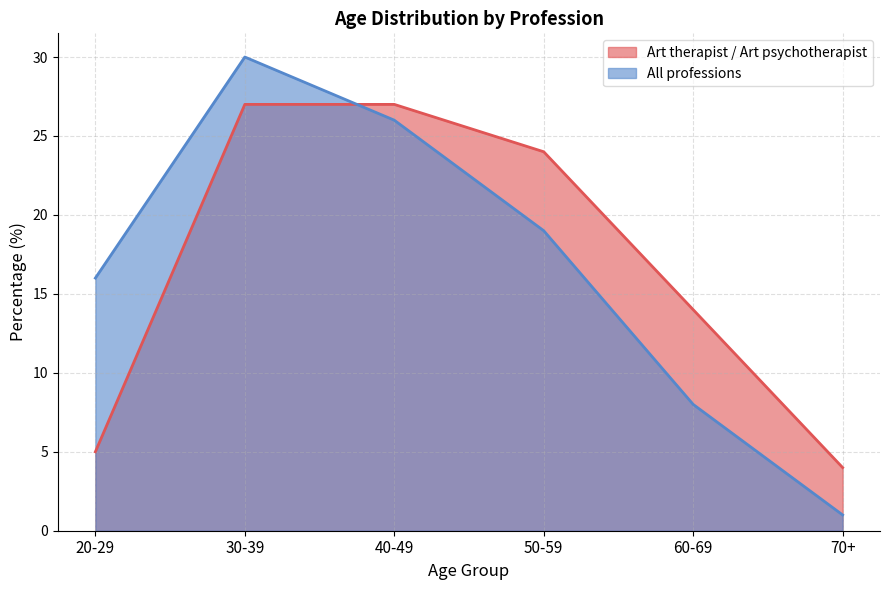

At which category is the sum across all series the highest?

30-39